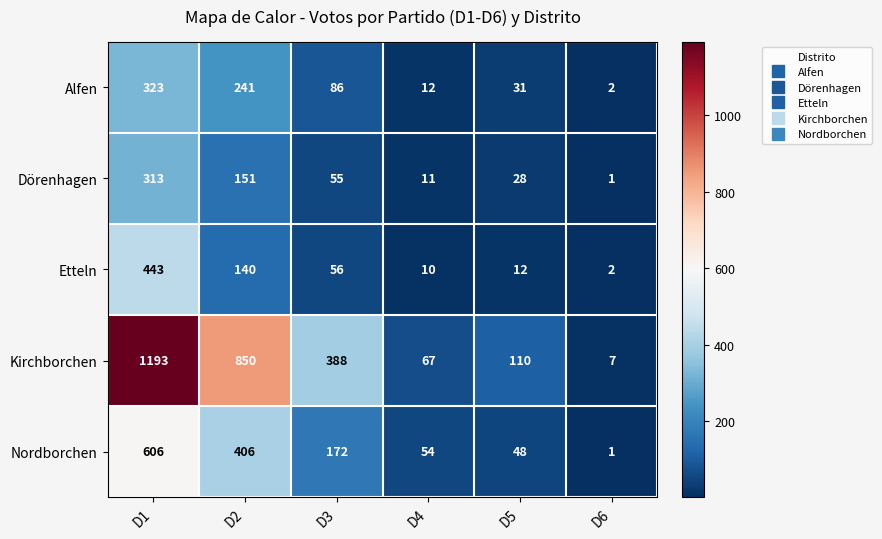

True or false: Nordborchen has a value of 1 at D6.

True